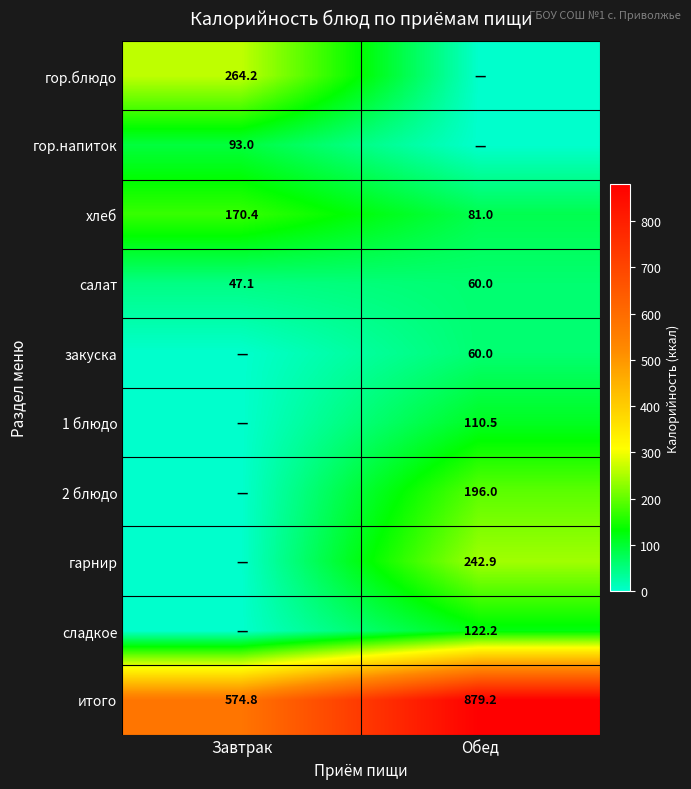

What is the difference between the maximum and minimum values in the салат series?

12.9